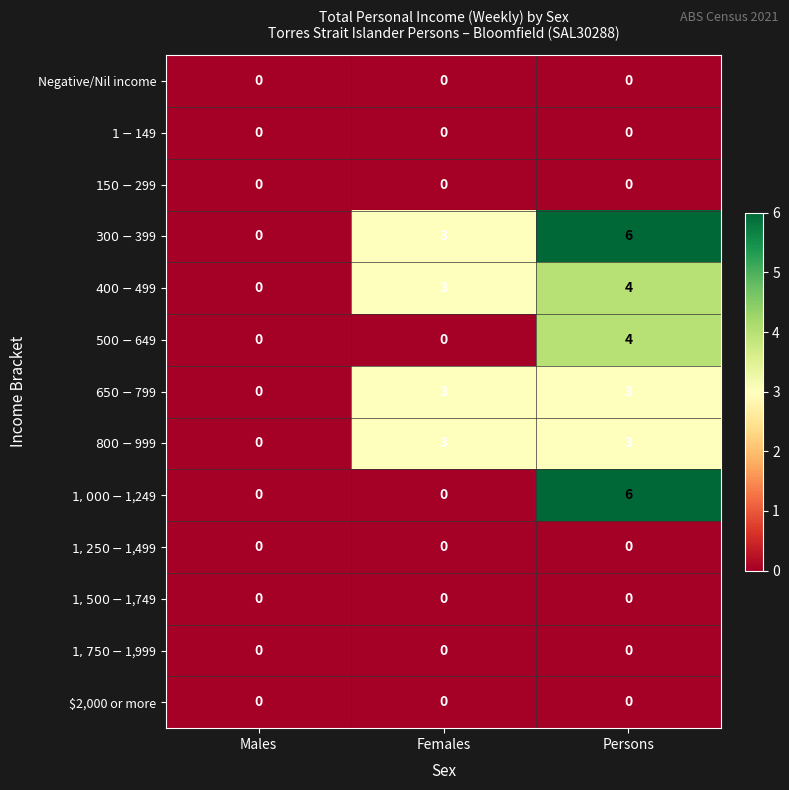

How many series are shown in this chart?

13